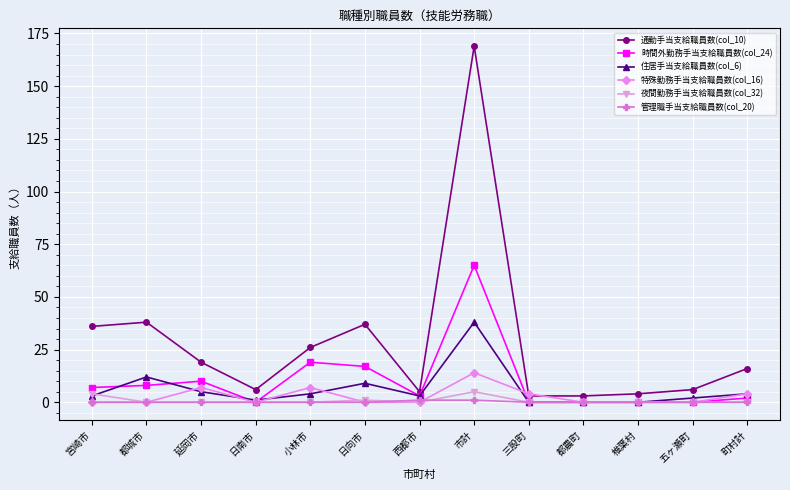

Is it true that 時間外勤務手当支給職員数(col_24) equals -24 at 都農町?

False